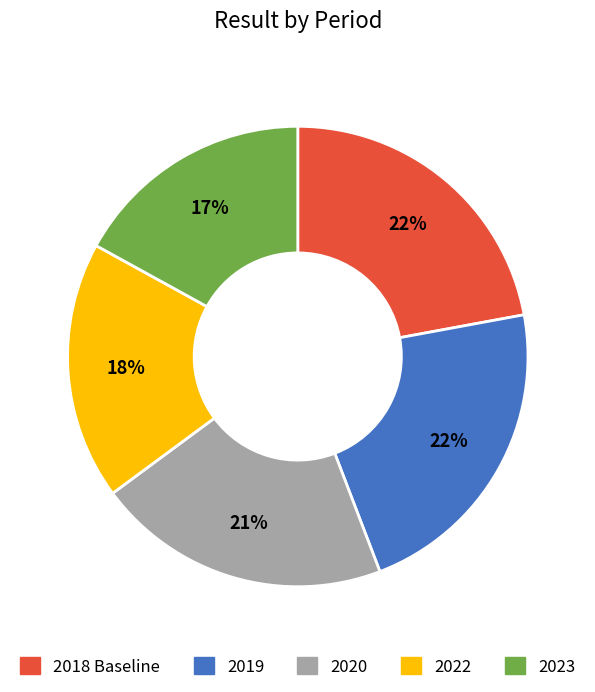

To the nearest percent, what portion does 2022 represent?

18%